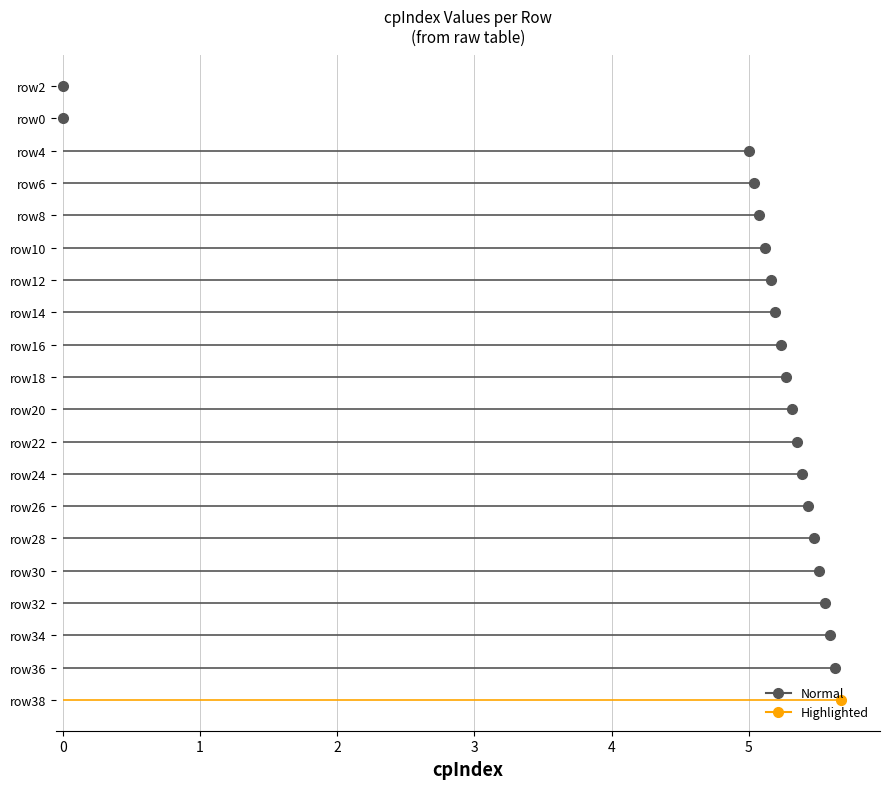

Is this an area chart (filled region under the line)?

No